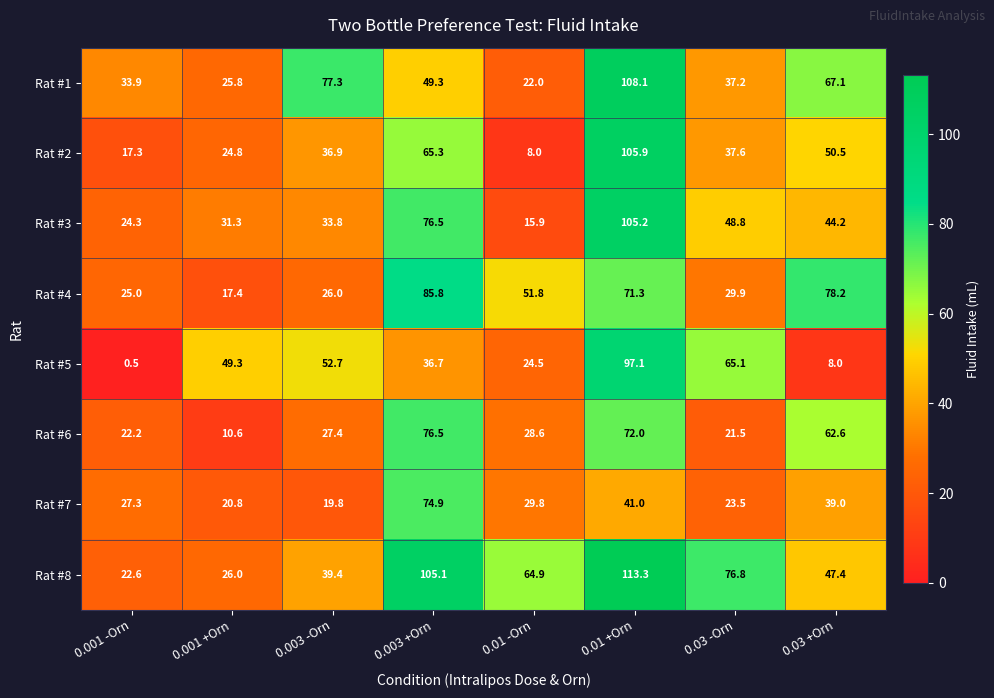

Which series has the widest spread of values?

Rat #2